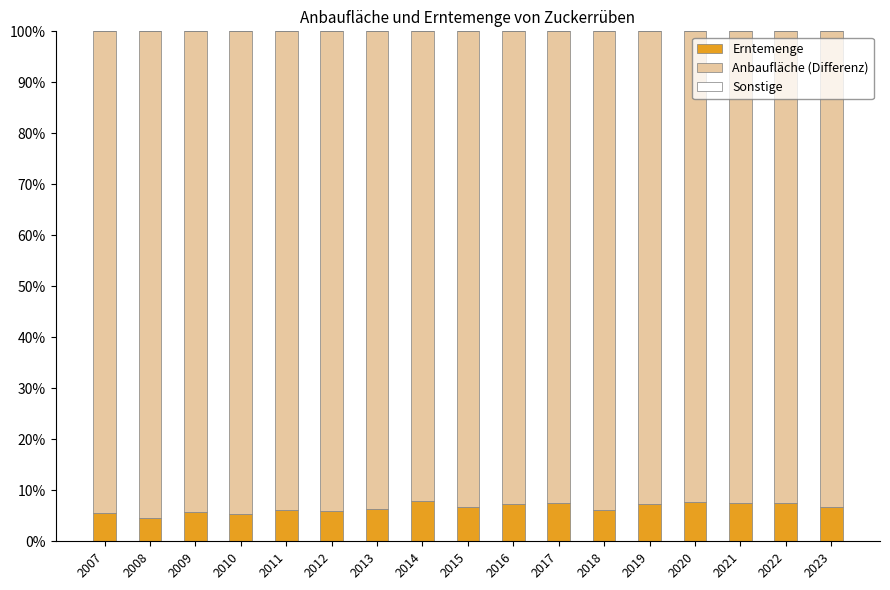

What is the minimum value for Erntemenge?

4.6